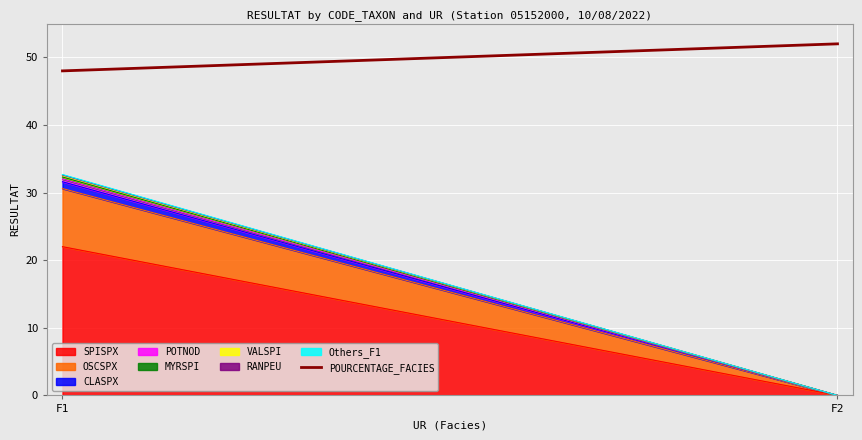

What is the difference between the values at F1 and F2?

4